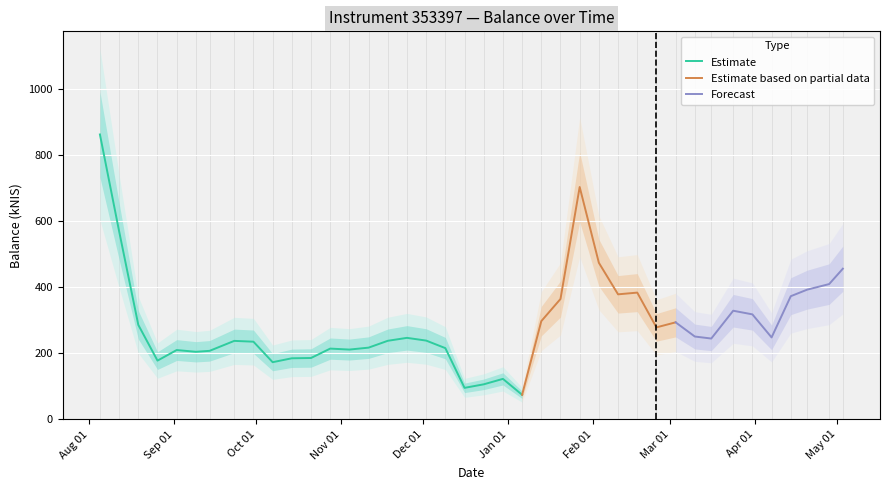

What is the smallest value displayed?

74.4